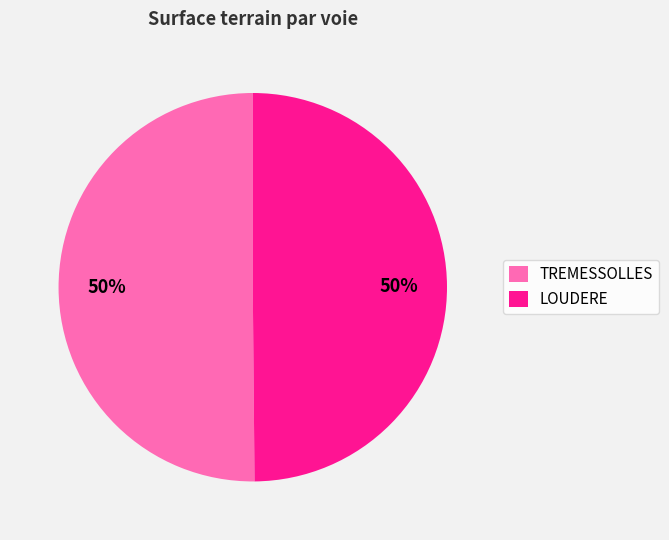

What is the ratio of the value at TREMESSOLLES to the value at LOUDERE?

1.0